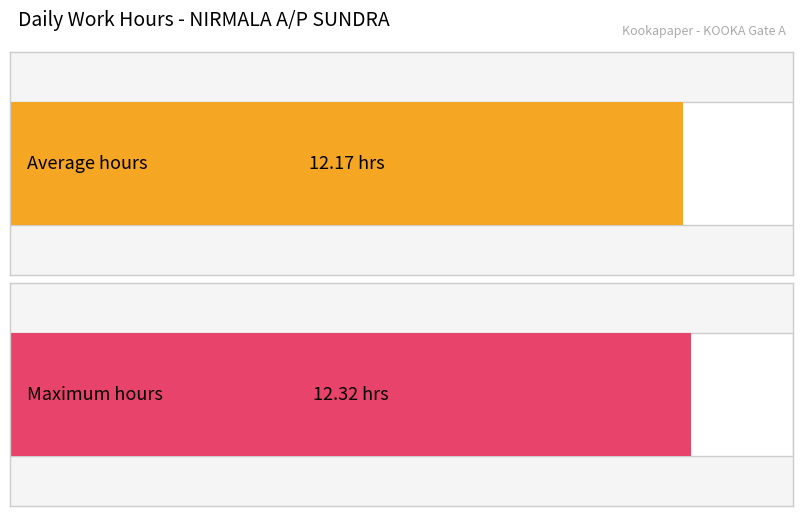

What is the maximum value shown in the chart?

12.3